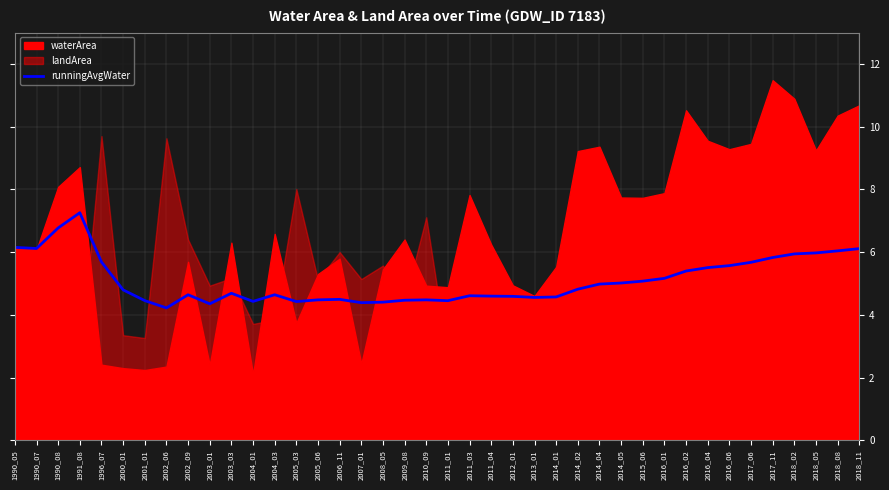

Read the value at 2016_01.

5.2